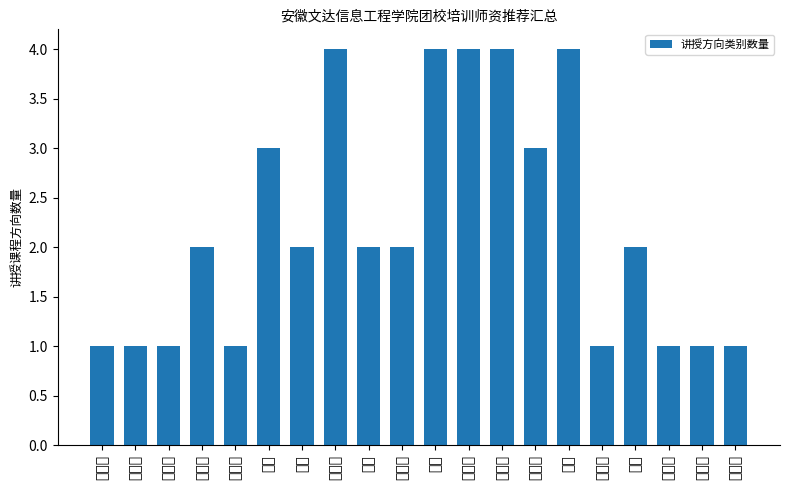

How many series are shown in this chart?

1